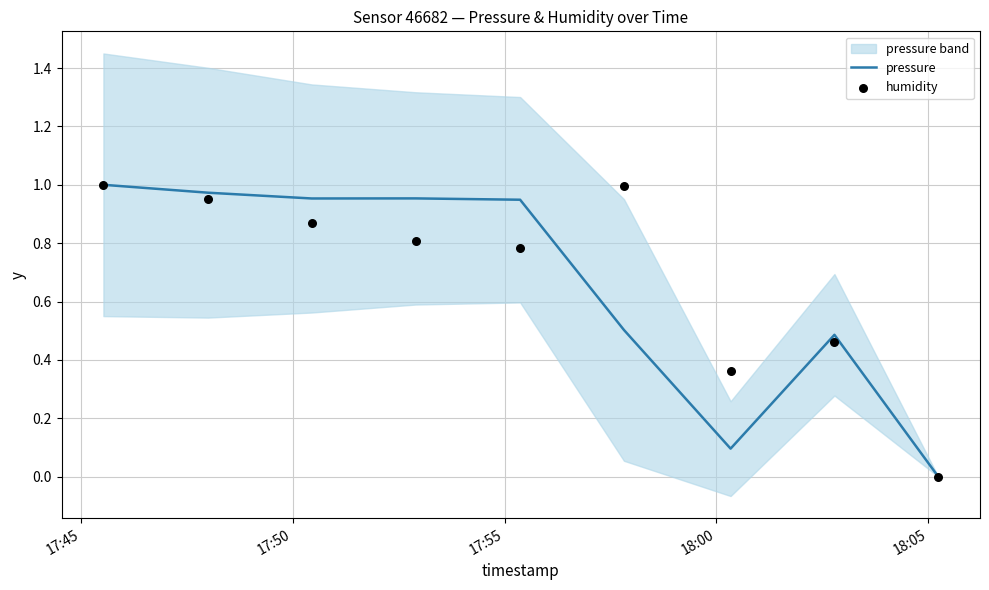

Which series reaches the maximum Y coordinate?

pressure